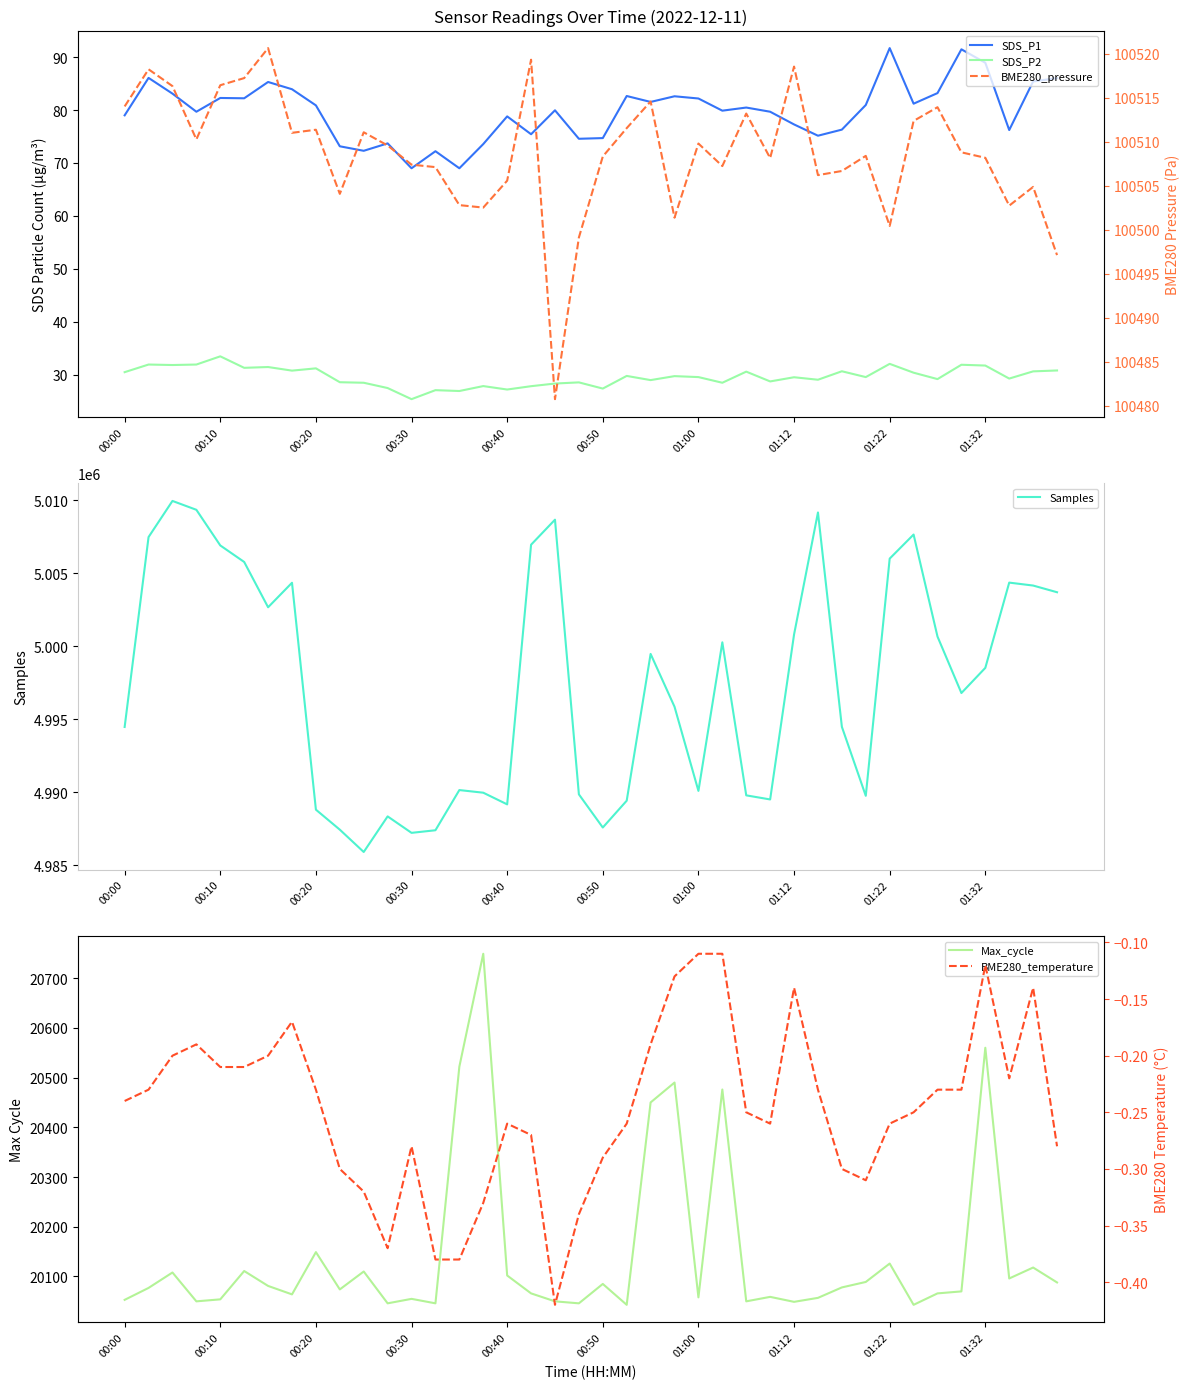

Where is Samples nearest to the value 4997939?

01:32